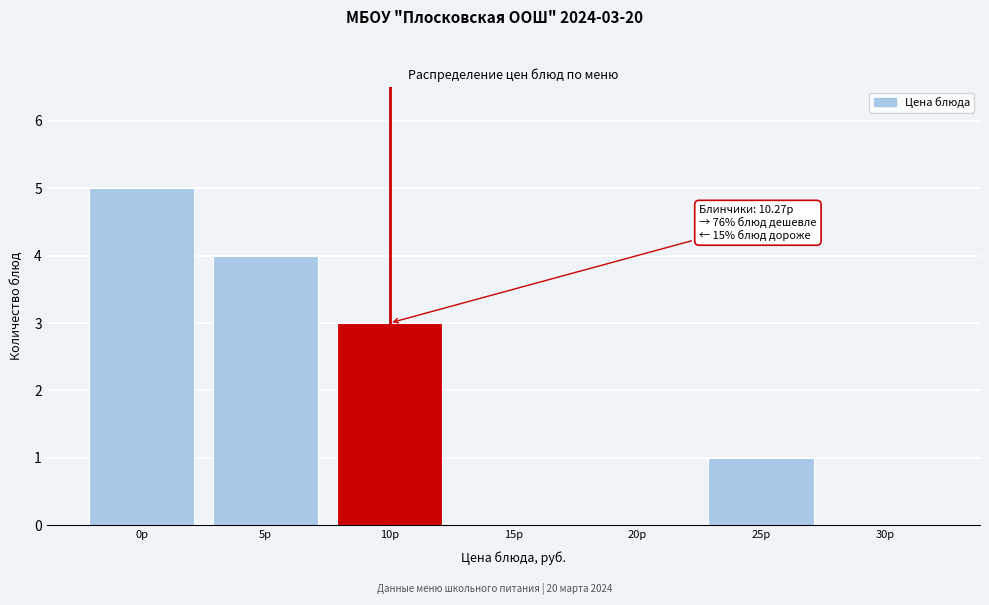

Reading right to left, extract all data points from this chart.

30р=0	25р=1	20р=0	15р=0	10р=3	5р=4	0р=5